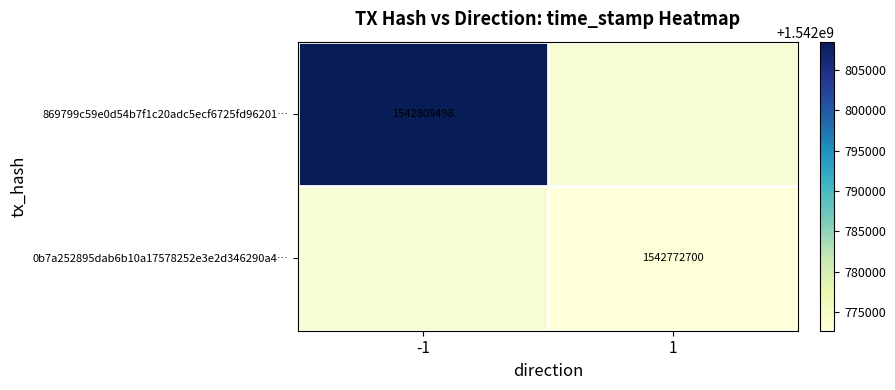

True or false: 869799c59e0d54b7f1c20adc5ecf6725fd96201… has a value of 1542808498 at -1.

True